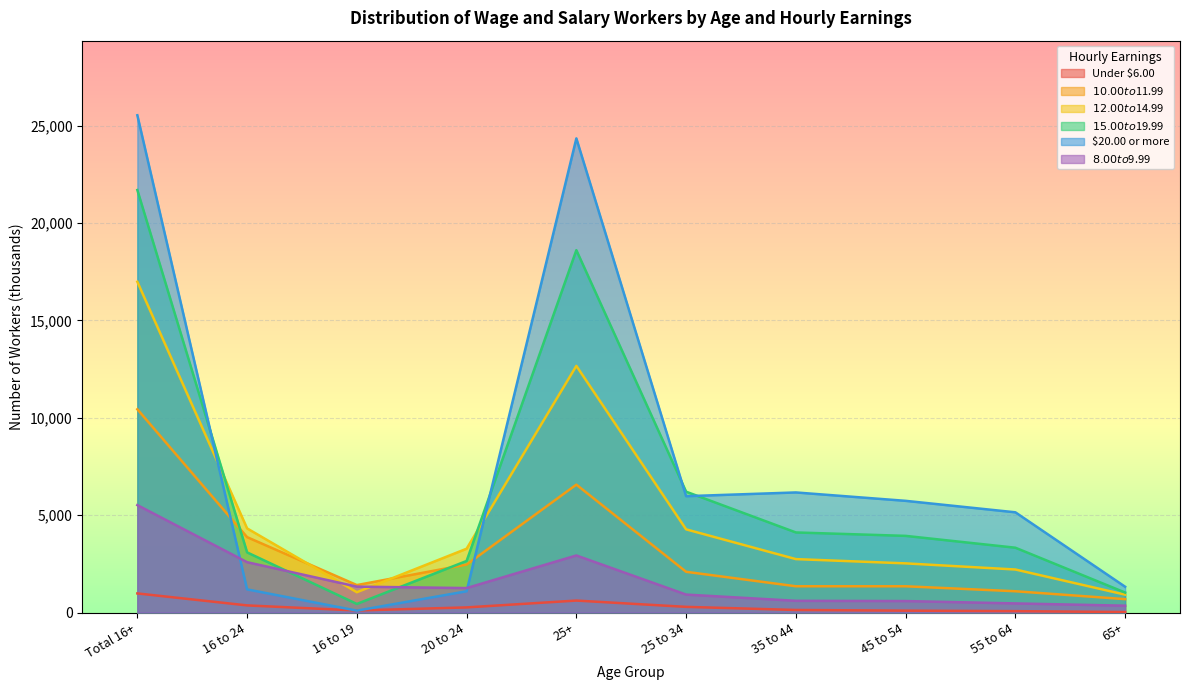

True or false: $12.00 to $14.99 has a value of 2041 at 25 to 34.

False